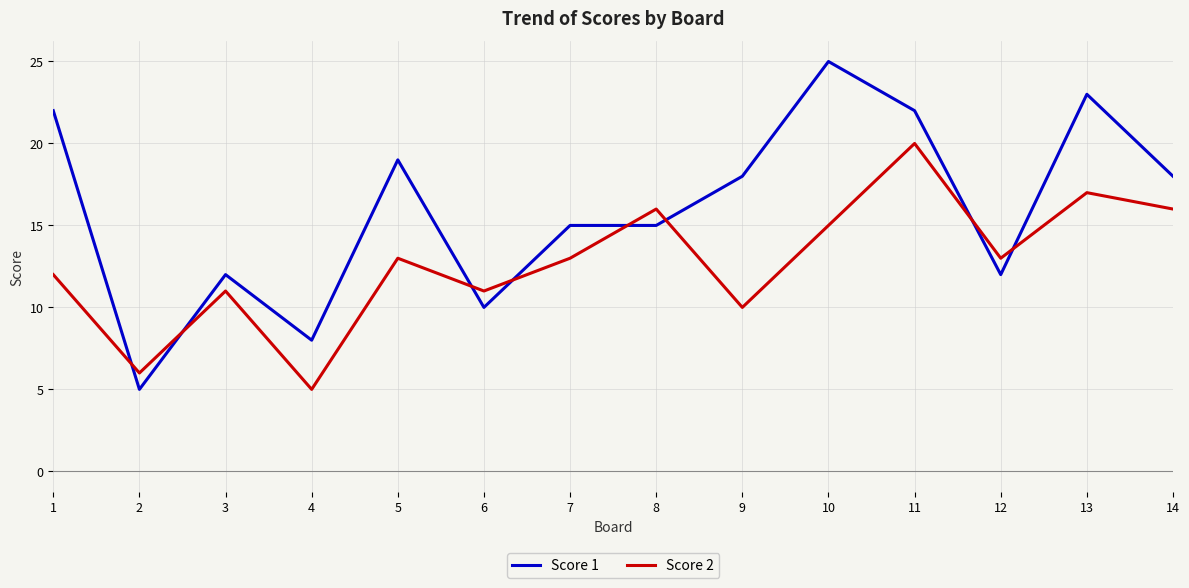

At which category is the sum across all series the highest?

11